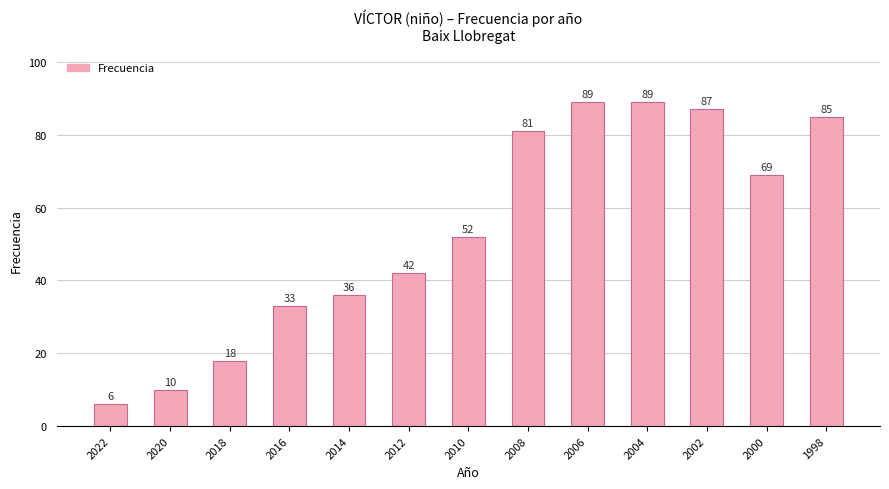

What is the value of the 3rd bar from the left?

18